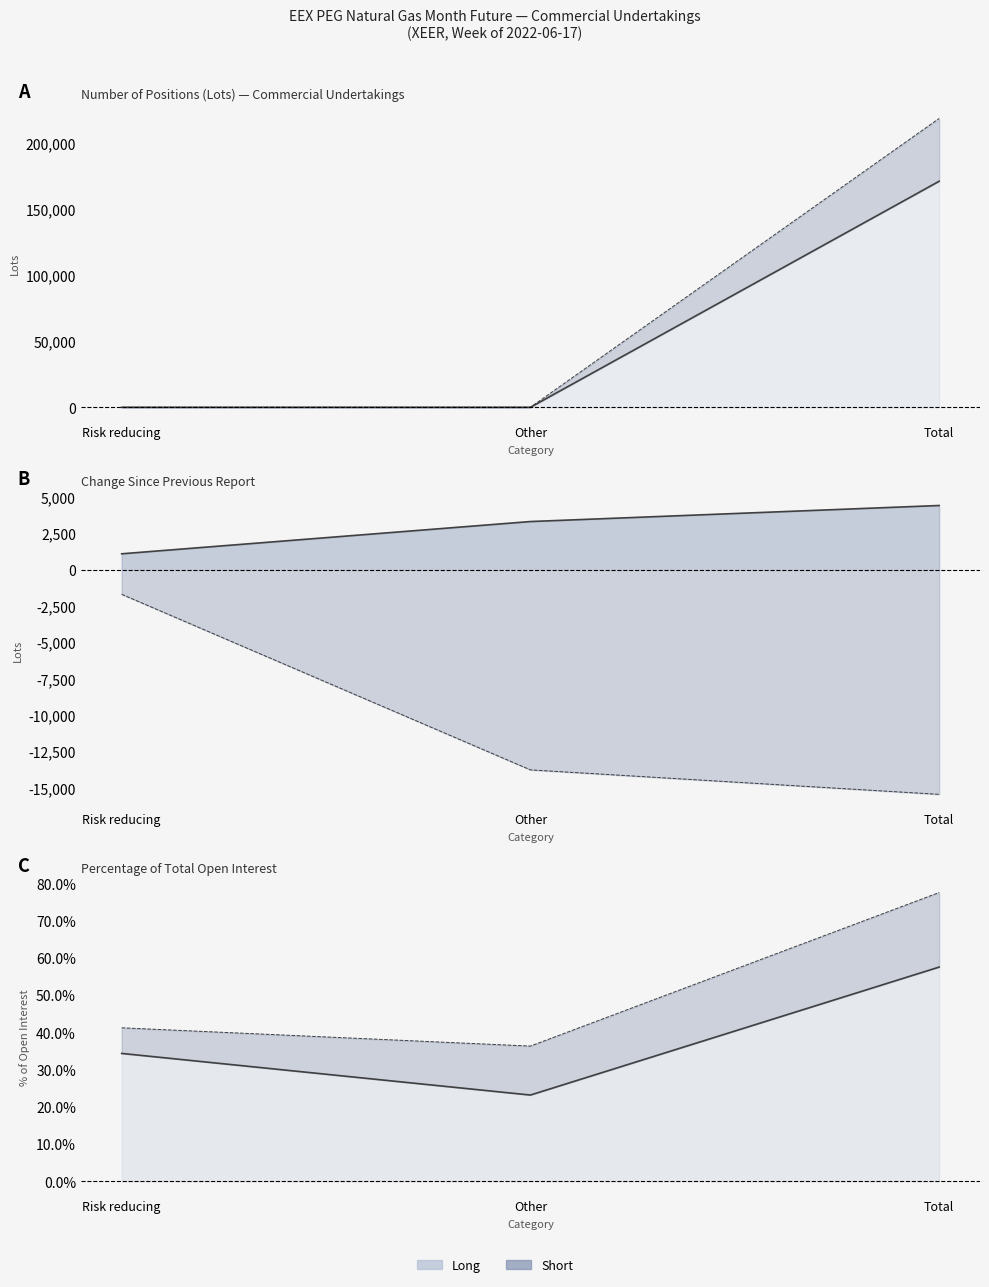

Where does the Short change line series first go above -13781?

Risk reducing